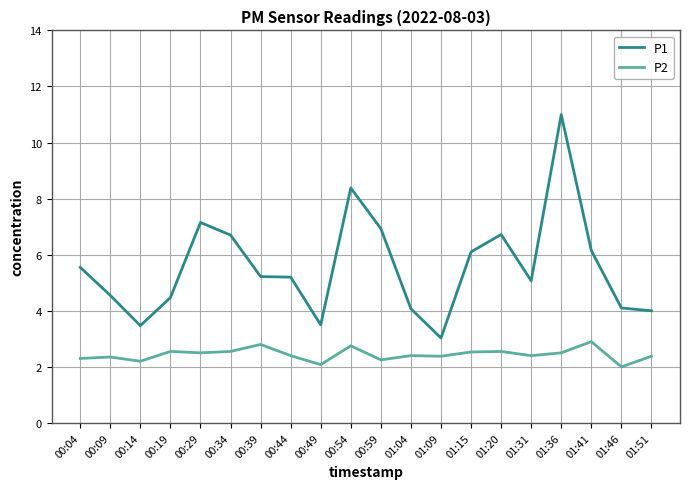

List the series in order of their overall mean, highest first.

P1, P2